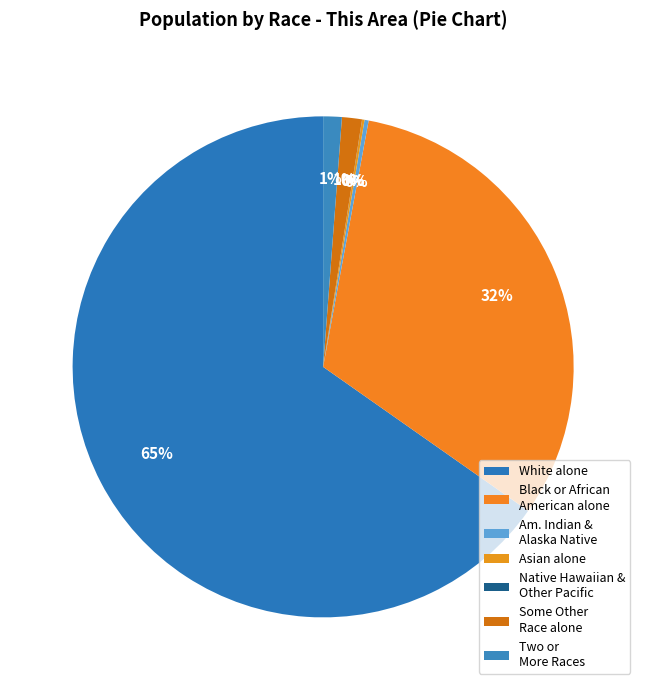

Combined, do White alone and Black or African American alone account for over 50%?

Yes